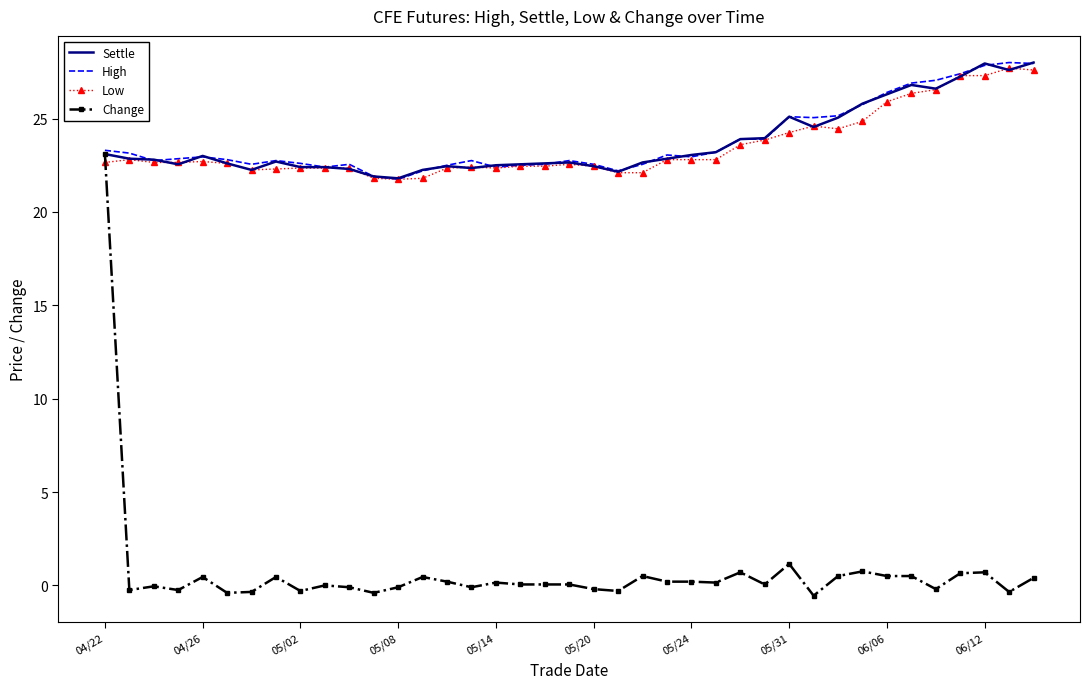

What is the minimum value for Settle?

21.8